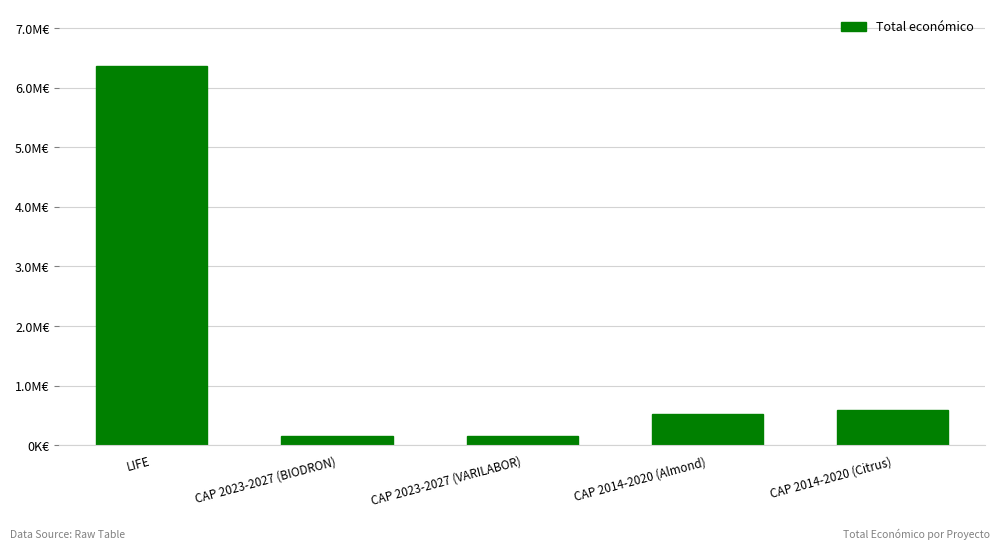

Rank the categories by value from highest to lowest.

LIFE, CAP 2014-2020 (Citrus), CAP 2014-2020 (Almond), CAP 2023-2027 (BIODRON), CAP 2023-2027 (VARILABOR)